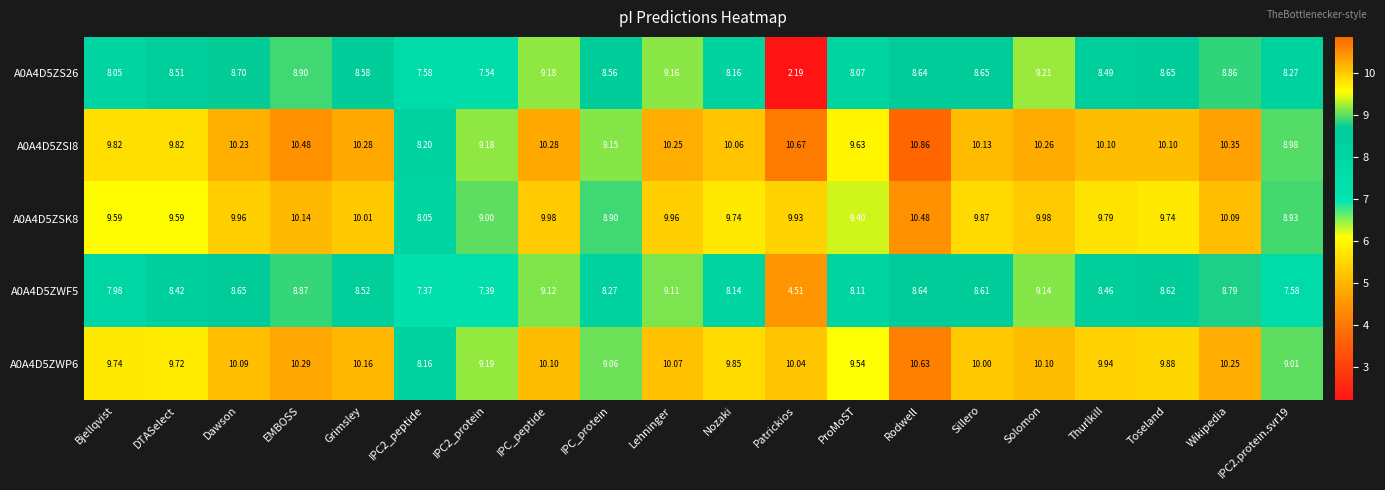

At which label does A0A4D5ZSI8 reach its peak?

Rodwell